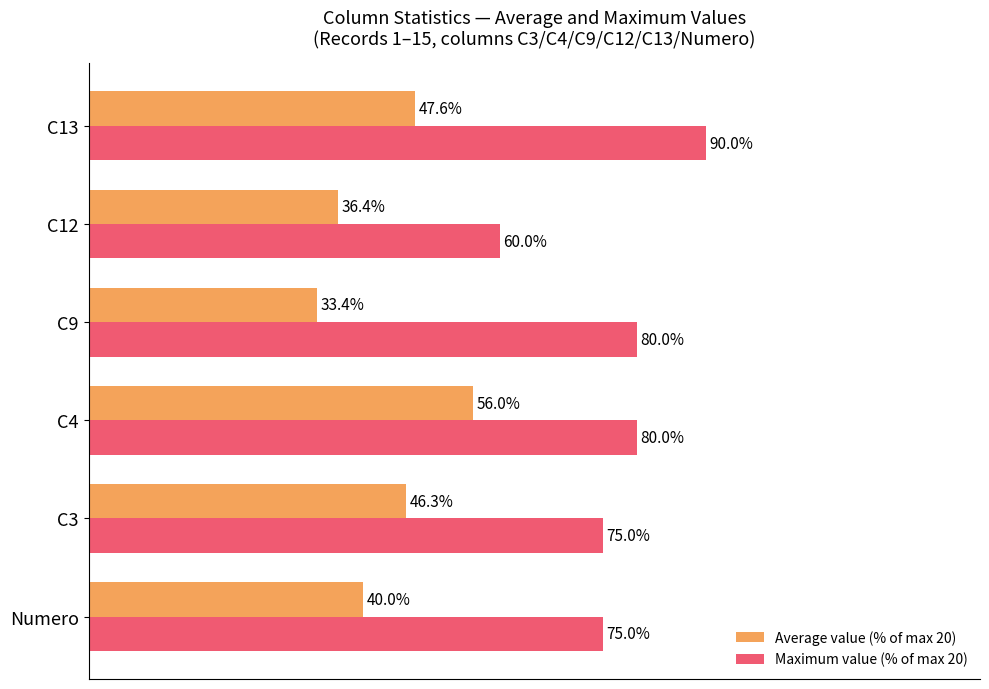

At which category is the sum across all series the highest?

C13